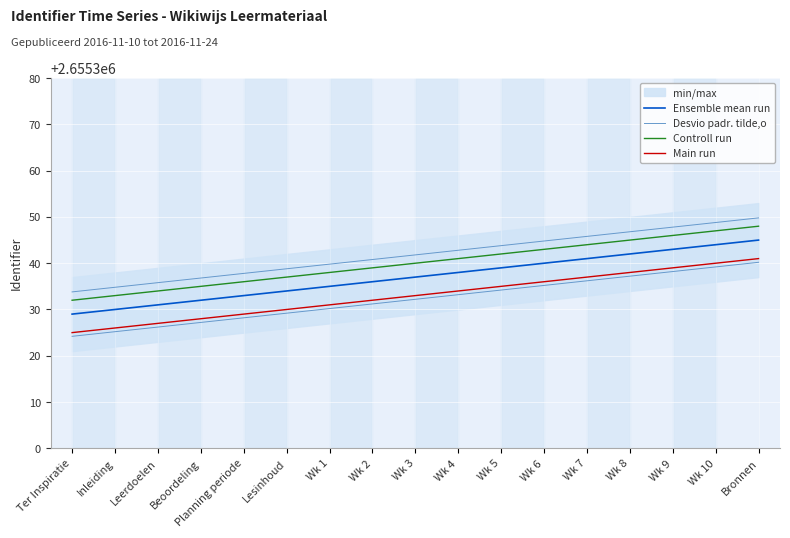

Rank the series at Wk 6 from highest to lowest value.

Desvio padr. tilde,o, Controll run, Ensemble mean run, Main run